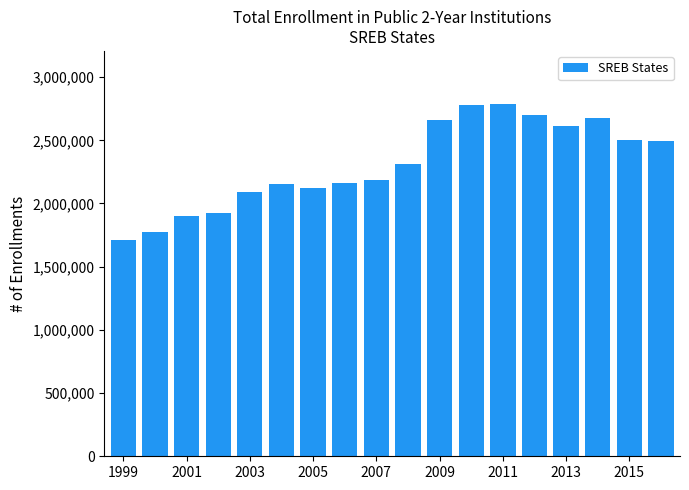

What is the smallest value displayed?

1710642